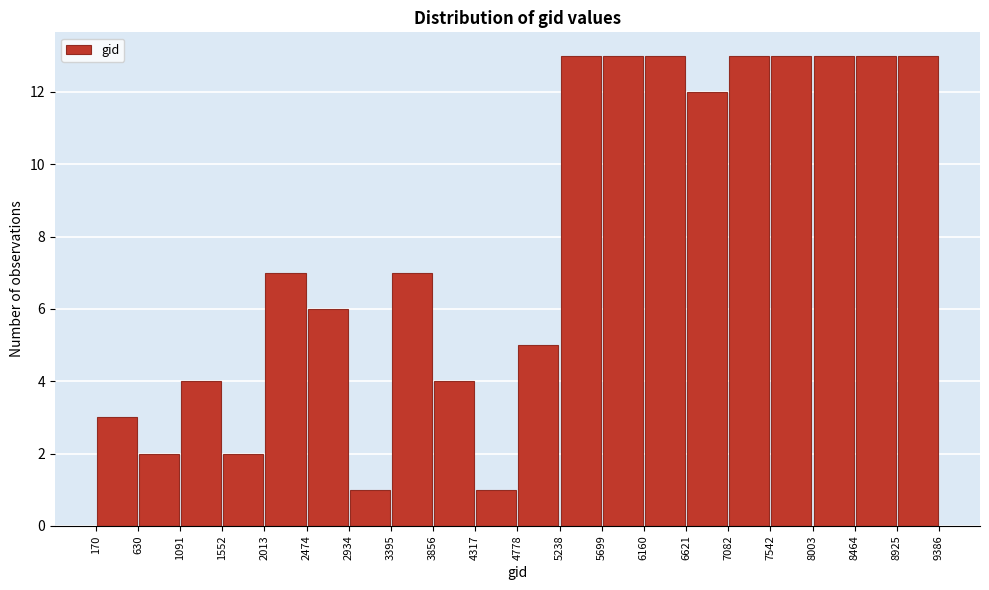

What is the height of the bar covering 170 to 630 on the x-axis? The values are not printed on the chart, so give them approximately, as read against the axis.

3